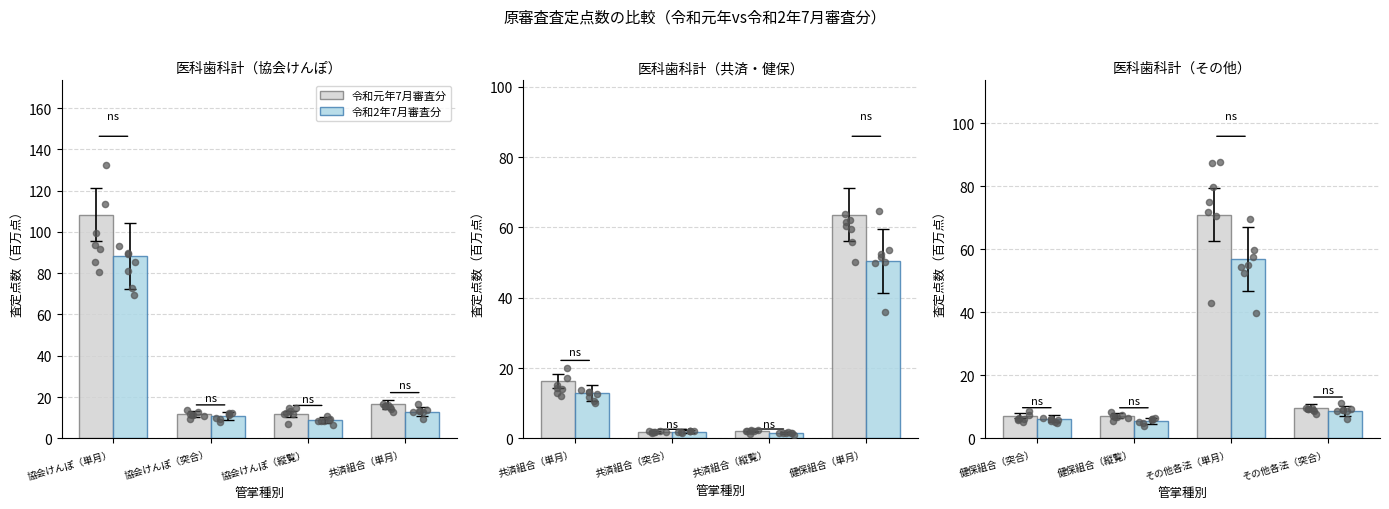

What are all the series names shown in the legend?

令和元年7月審査分, 令和2年7月審査分